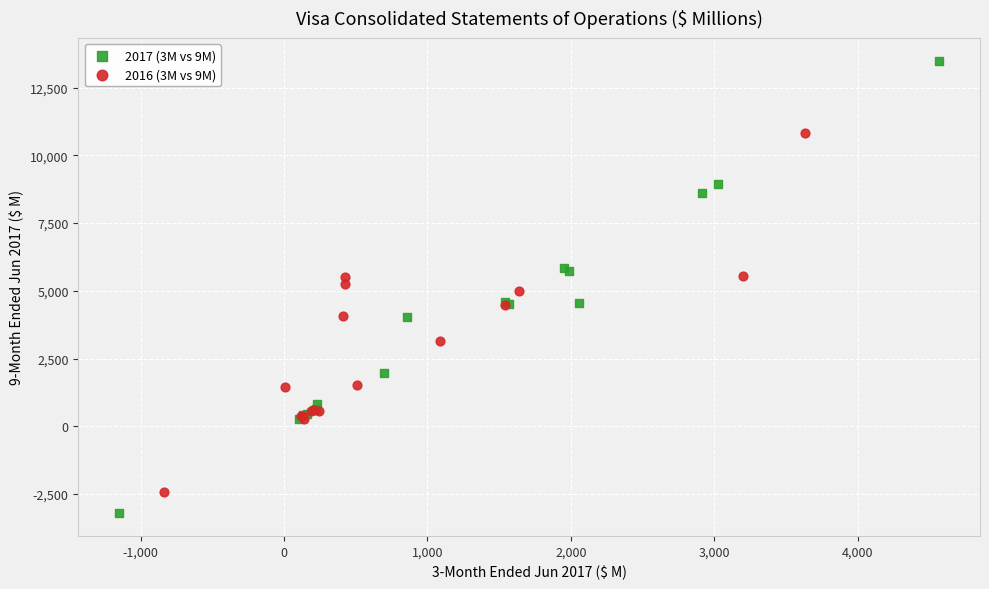

Which series has the widest spread of Y values?

2017 (3M vs 9M)